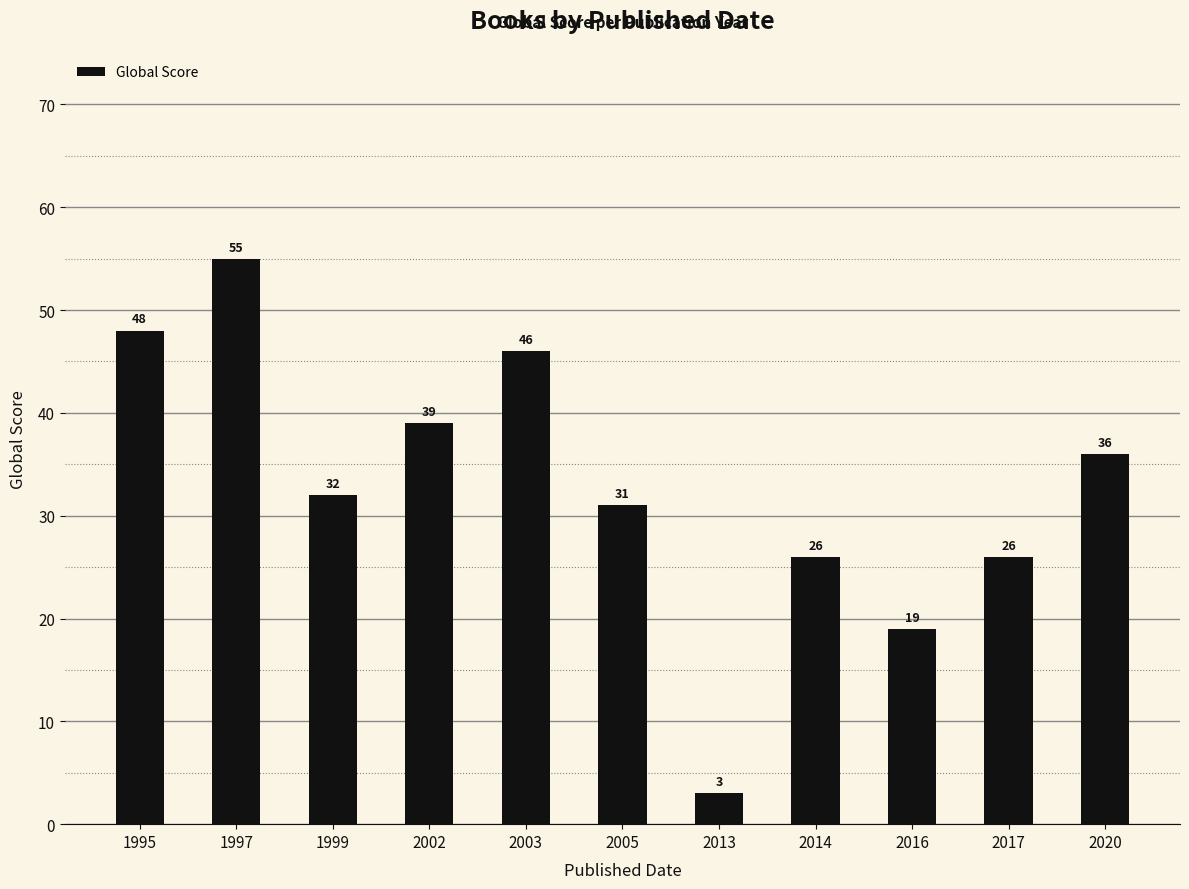

Which label corresponds to the largest value in the chart?

1997